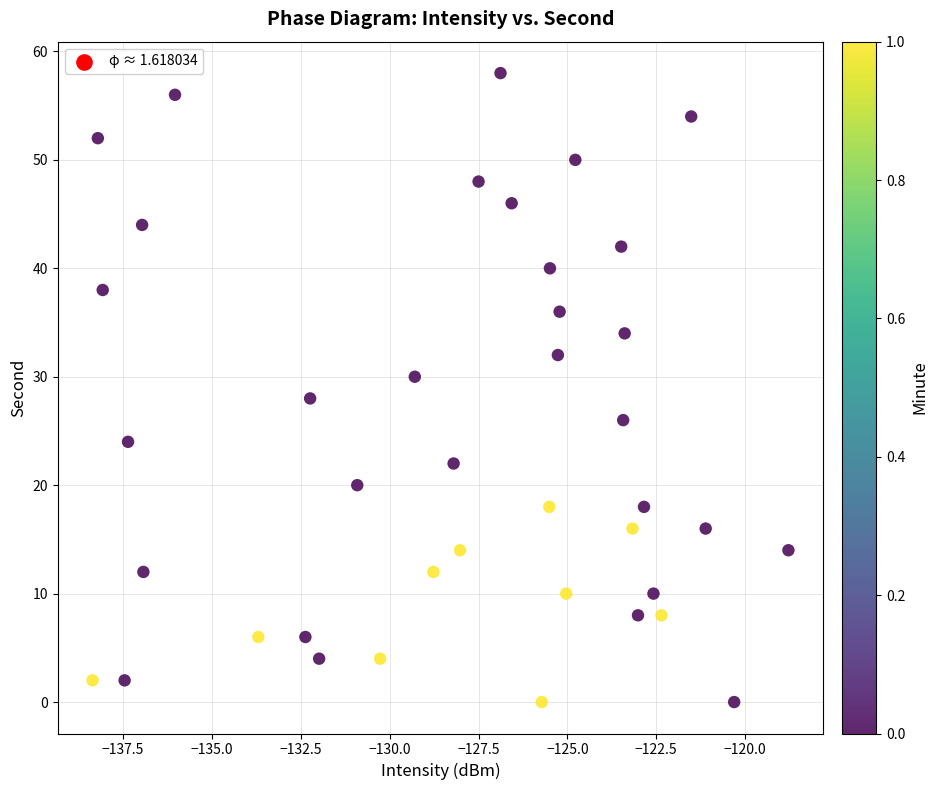

What is the range of Y values (max minus min)?

58